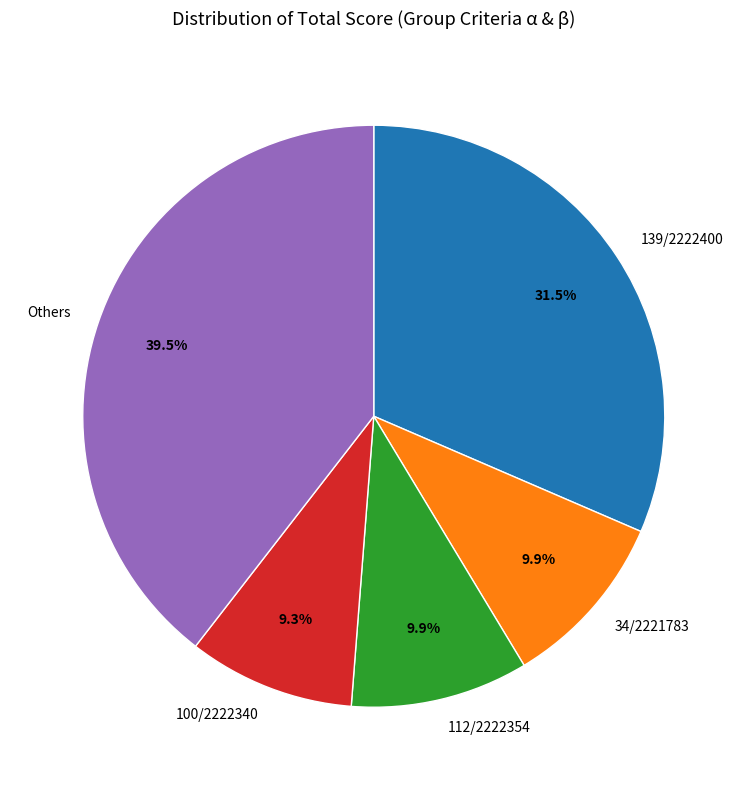

Does 100/2222340 account for over 50% of the chart?

No